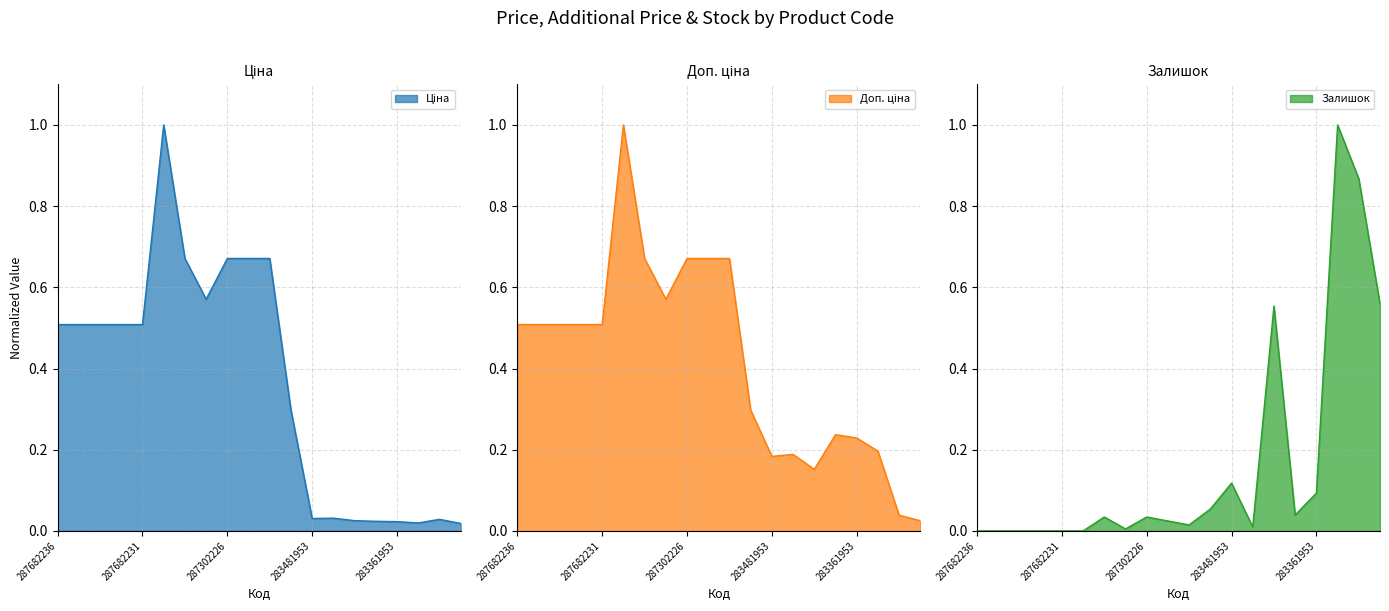

Reading right to left, extract all data points from this chart.

Ціна: 276092107=0.0	276092108=0.0	283331953=0.0	283361953=0.0	283391953=0.0	283421953=0.0	283451953=0.0	283481953=0.0	248922198=0.3	287302224=0.7	287302225=0.7	287302226=0.7	287292222=0.6	287302223=0.7	287702232=1.0	287682231=0.5	287682233=0.5	287682234=0.5	287682235=0.5	287682236=0.5
Доп. ціна: 276092107=0.0	276092108=0.0	283331953=0.2	283361953=0.2	283391953=0.2	283421953=0.2	283451953=0.2	283481953=0.2	248922198=0.3	287302224=0.7	287302225=0.7	287302226=0.7	287292222=0.6	287302223=0.7	287702232=1.0	287682231=0.5	287682233=0.5	287682234=0.5	287682235=0.5	287682236=0.5
Залишок: 276092107=0.6	276092108=0.9	283331953=1.0	283361953=0.1	283391953=0.0	283421953=0.6	283451953=0.0	283481953=0.1	248922198=0.1	287302224=0.0	287302225=0.0	287302226=0.0	287292222=0.0	287302223=0.0	287702232=0.0	287682231=0.0	287682233=0.0	287682234=0.0	287682235=0.0	287682236=0.0